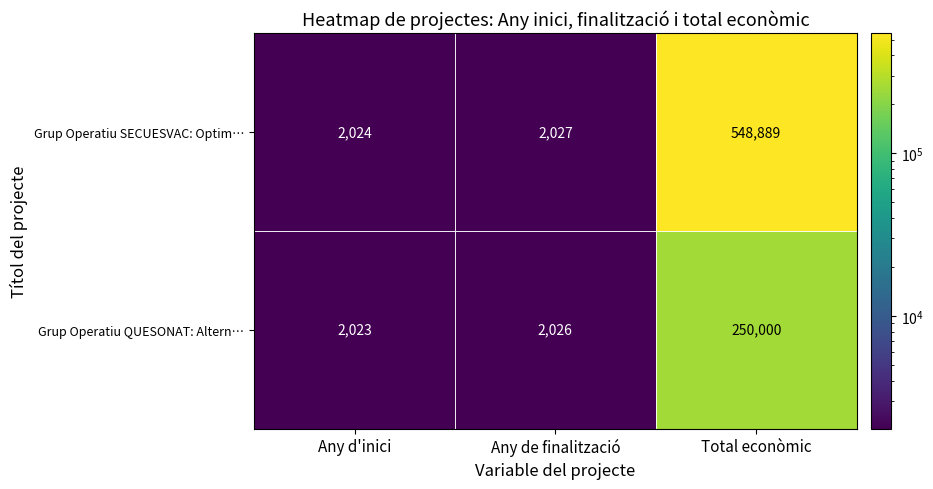

What is the average value of the Grup Operatiu QUESONAT: Altern… series?

84683